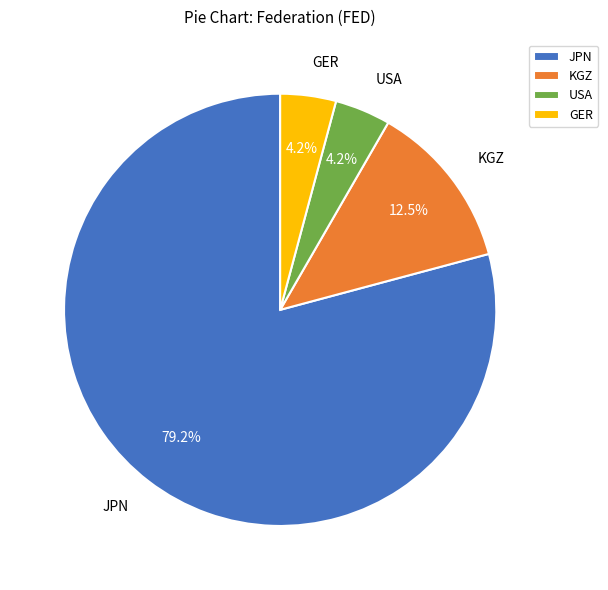

Does any single category account for the majority?

Yes